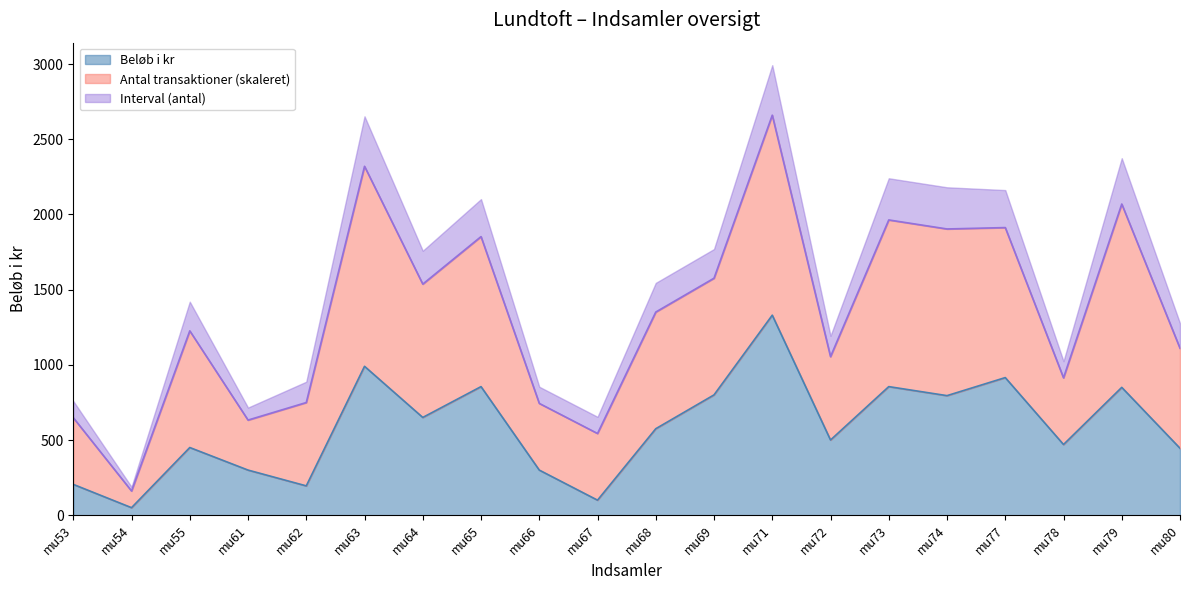

What is the total value across all series at mu72?

1192.7